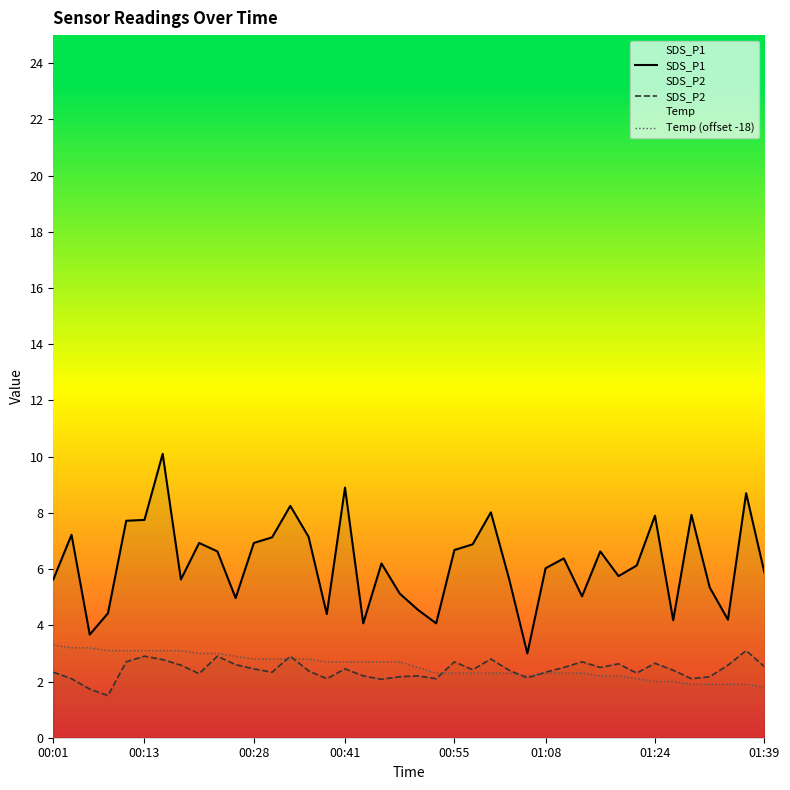

What is the difference between the highest and lowest values at 38?

6.8